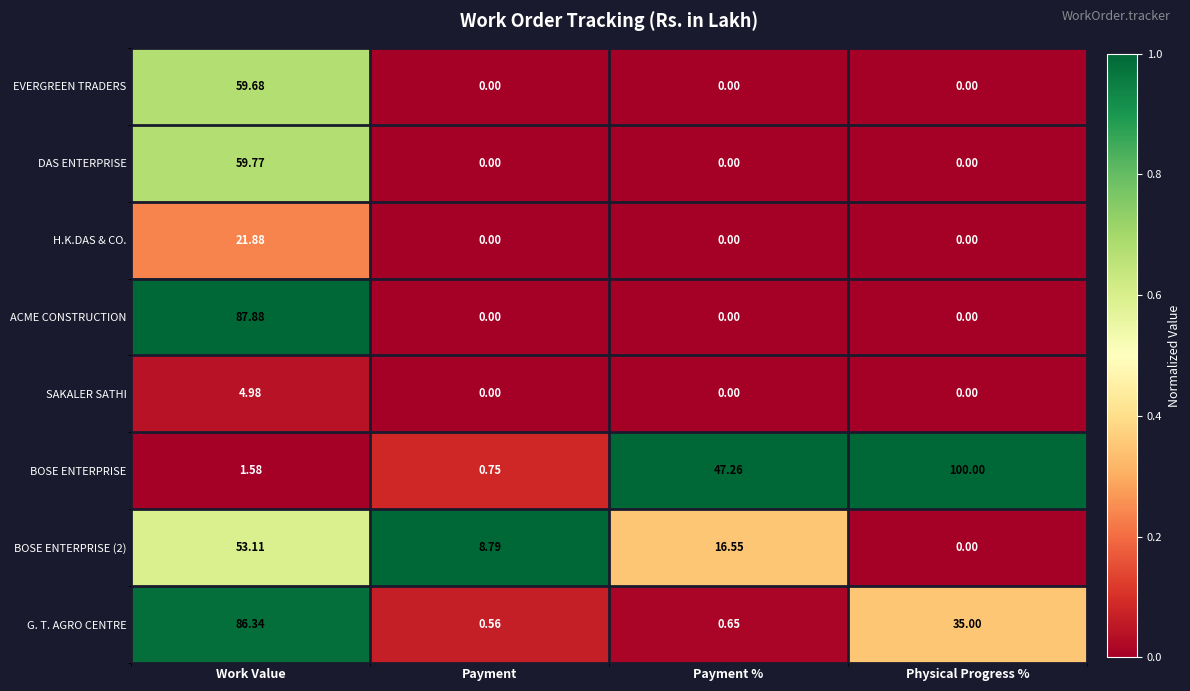

Which category has the lowest value in the BOSE ENTERPRISE (2) series?

Physical Progress %